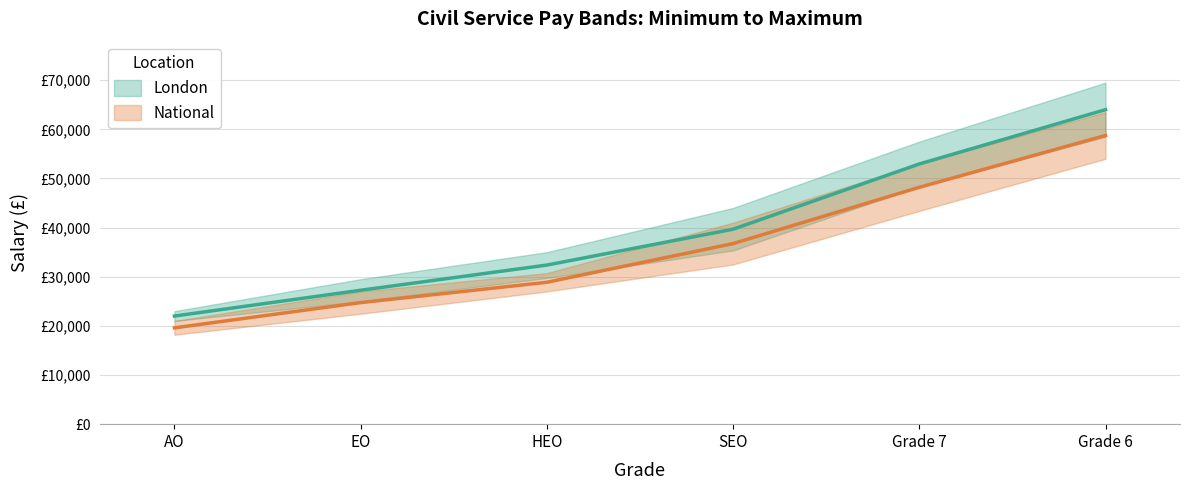

At HEO, list the series in order from largest to smallest.

London, National